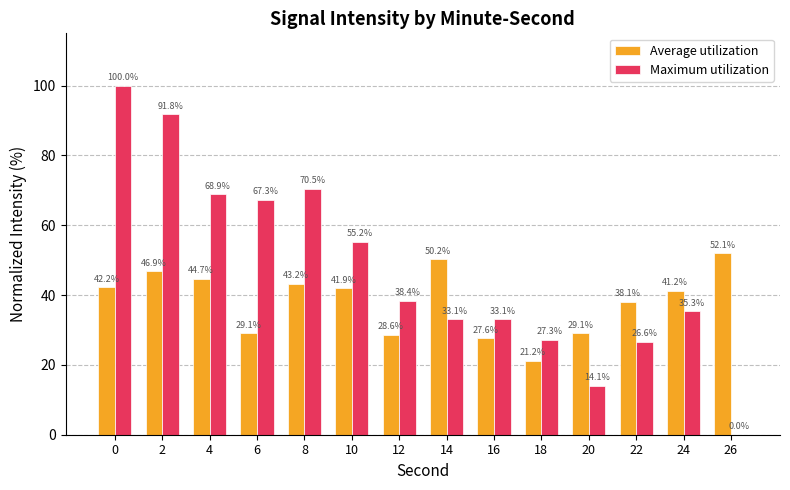

Which series has the largest total across all categories?

Maximum utilization